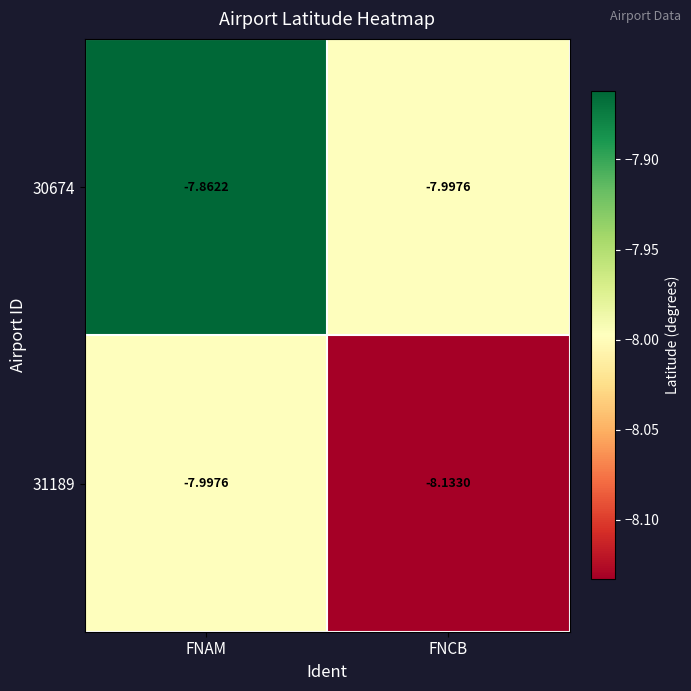

Which label corresponds to the smallest value in the chart?

FNCB